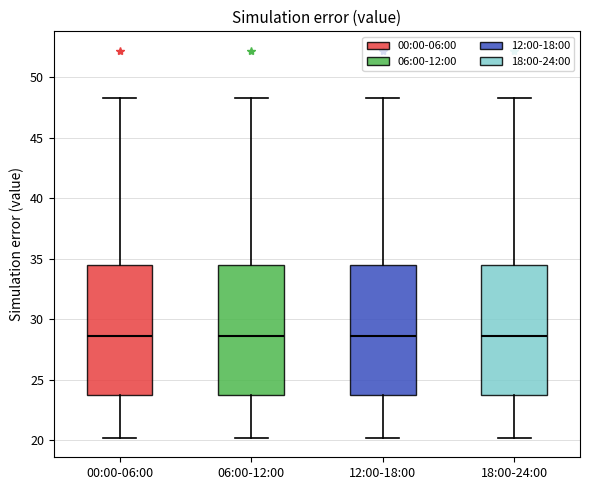

Reading left to right, transcribe this box plot: for each box, give where its median line is, the range the box spans, and where its two whiskers end, as read against the y-axis. The values are not printed on the chart, so give them approximately, as read against the axis.

00:00-06:00: median 28.5, box 24.0 to 34.5, whiskers 20.0 to 48.5
06:00-12:00: median 28.5, box 24.0 to 34.5, whiskers 20.0 to 48.5
12:00-18:00: median 28.5, box 24.0 to 34.5, whiskers 20.0 to 48.5
18:00-24:00: median 28.5, box 24.0 to 34.5, whiskers 20.0 to 48.5